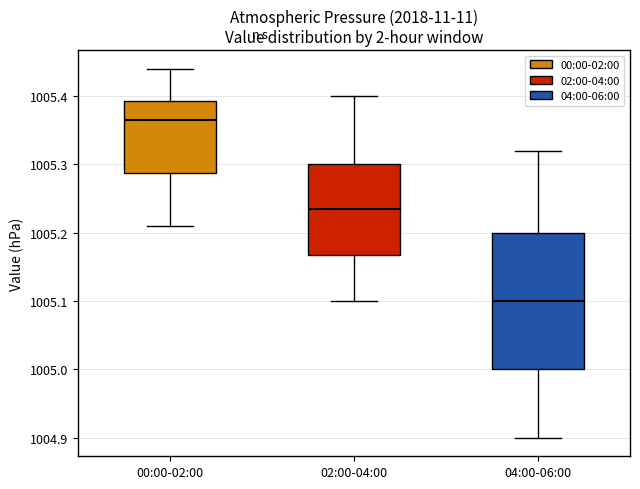

Where does the lower whisker of the box for 02:00-04:00 end on the y-axis? The values are not printed on the chart, so give them approximately, as read against the axis.

1005.10